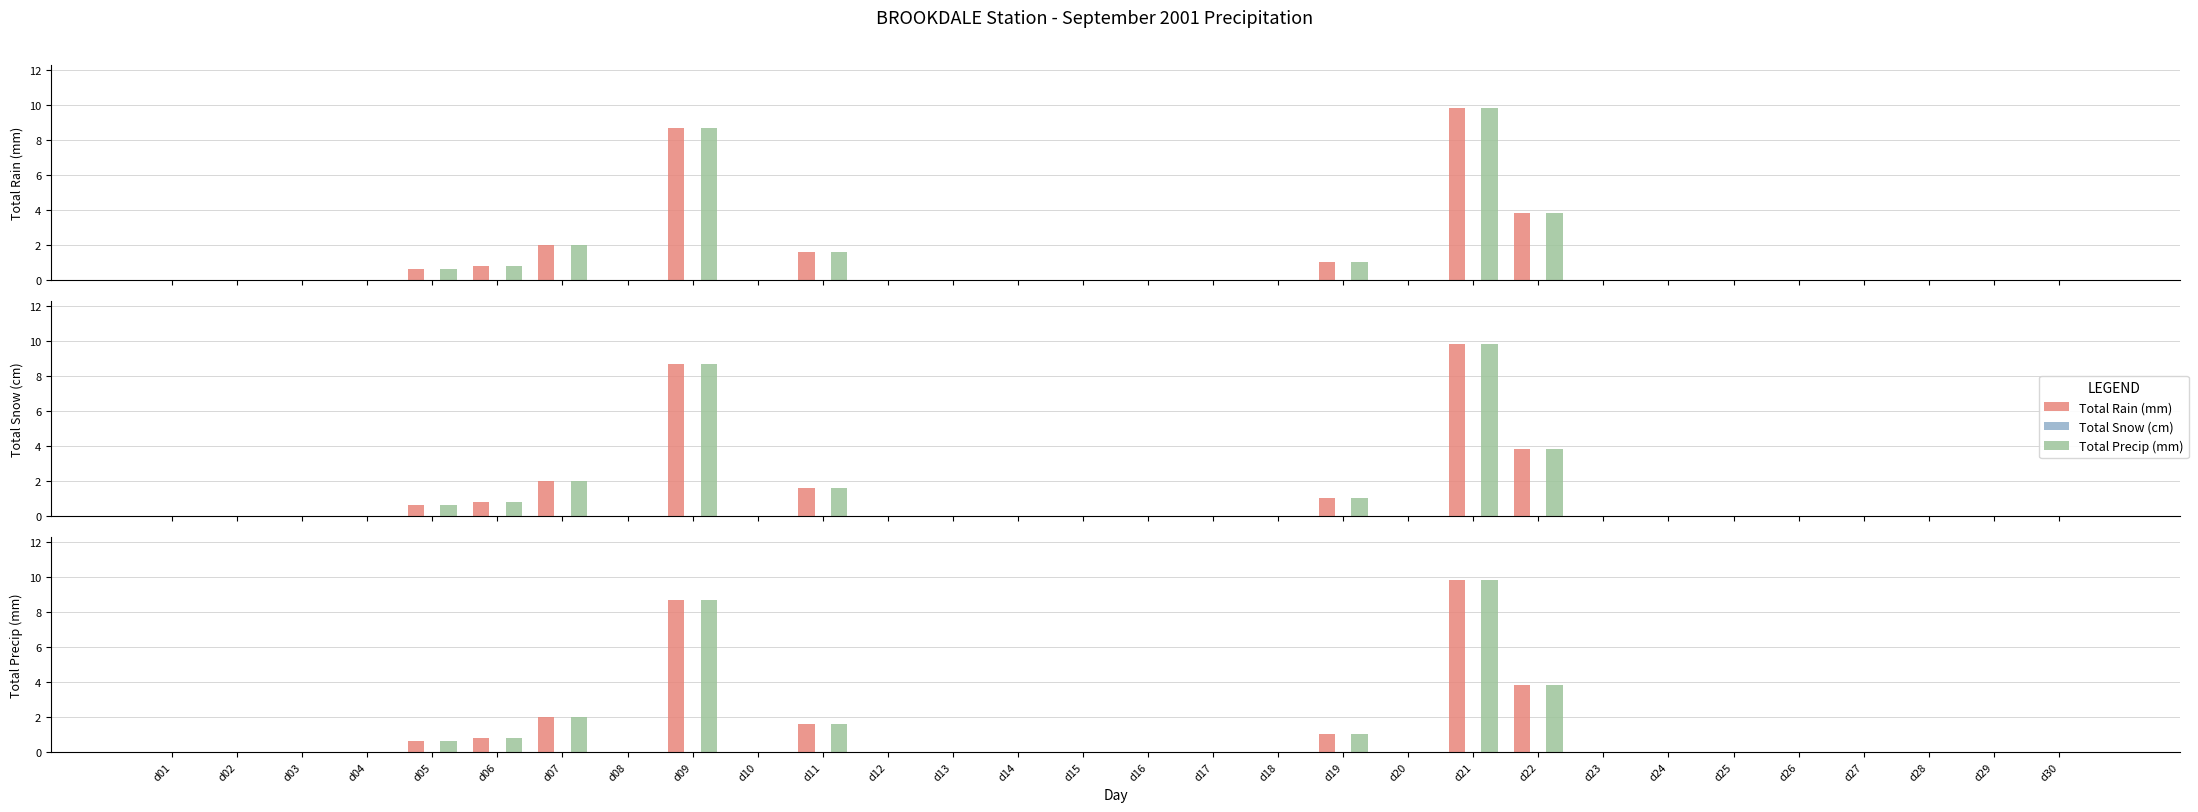

Reading left to right, extract all data points from this chart.

Total Rain (mm): 0.0	0.0	0.0	0.0	0.6	0.8	2.0	0.0	8.7	0.0	1.6	0.0	0.0	0.0	0.0	0.0	0.0	0.0	1.0	0.0	9.8	3.8	0.0	0.0	0.0	0.0	0.0	0.0	0.0	0.0
Total Snow (cm): 0.0	0.0	0.0	0.0	0.0	0.0	0.0	0.0	0.0	0.0	0.0	0.0	0.0	0.0	0.0	0.0	0.0	0.0	0.0	0.0	0.0	0.0	0.0	0.0	0.0	0.0	0.0	0.0	0.0	0.0
Total Precip (mm): 0.0	0.0	0.0	0.0	0.6	0.8	2.0	0.0	8.7	0.0	1.6	0.0	0.0	0.0	0.0	0.0	0.0	0.0	1.0	0.0	9.8	3.8	0.0	0.0	0.0	0.0	0.0	0.0	0.0	0.0